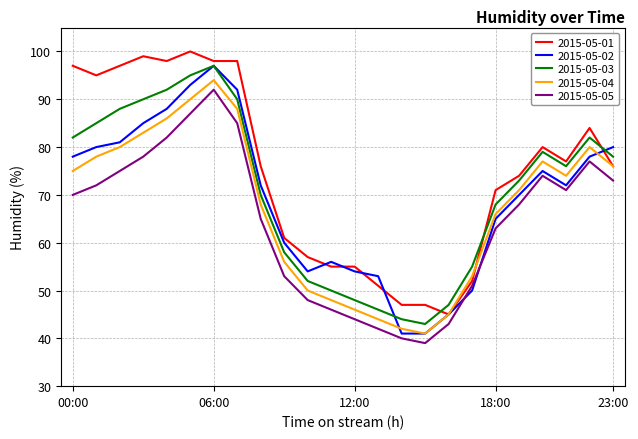

True or false: 2015-05-03 and 2015-05-04 cross at least once.

False